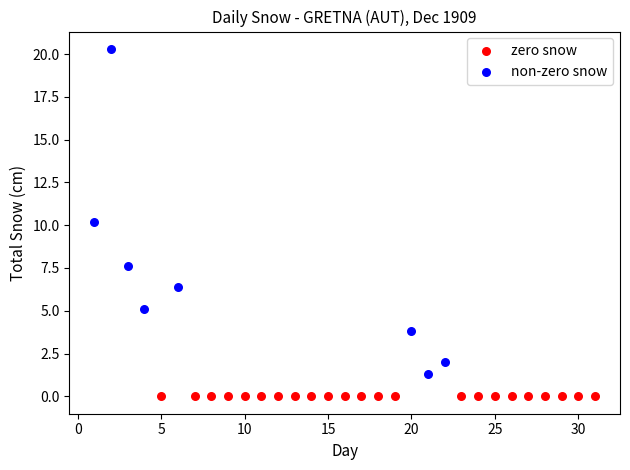

Which series reaches the maximum Y coordinate?

non-zero snow